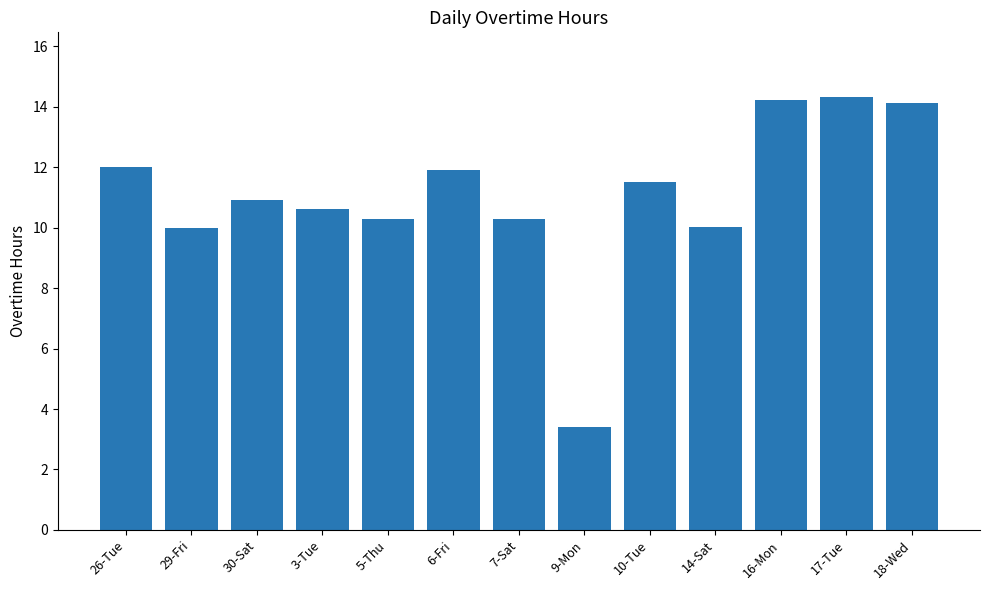

True or false: the data shows 5.9 at 29-Fri.

False